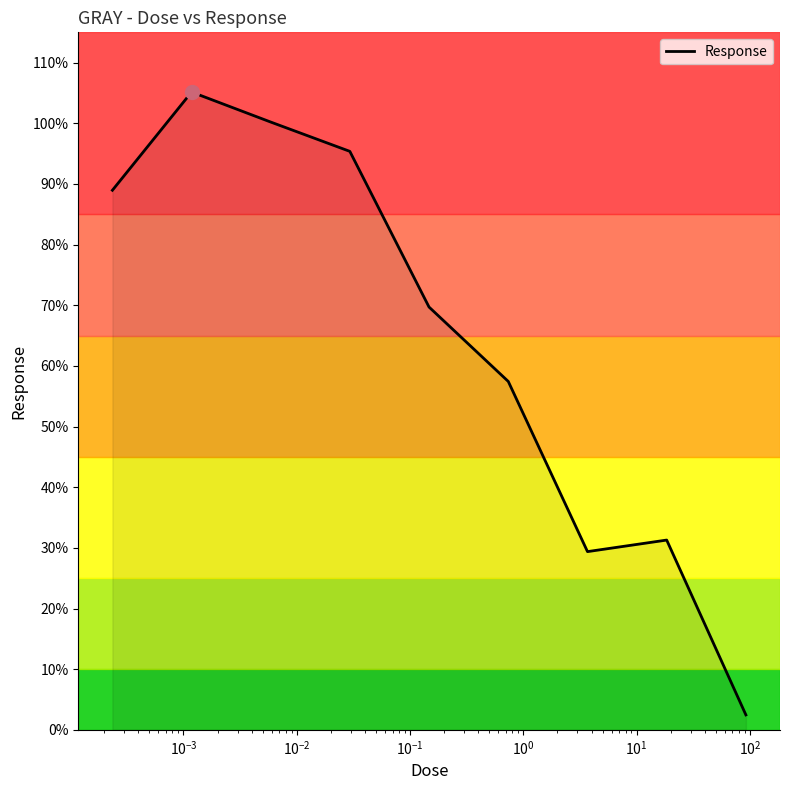

What is the minimum value shown in the chart?

2.5